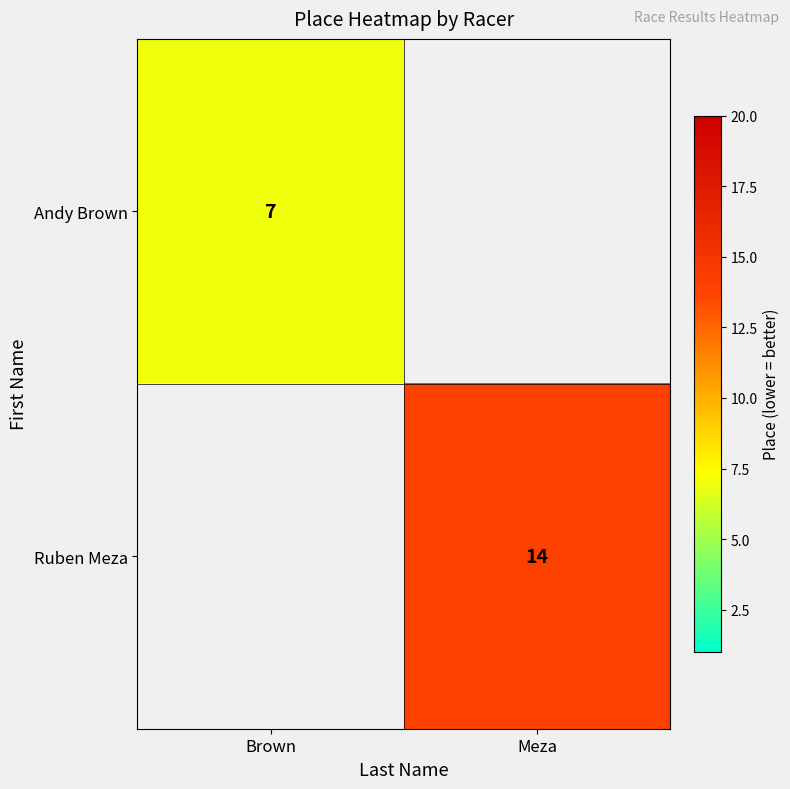

What is the smallest value displayed?

7.0